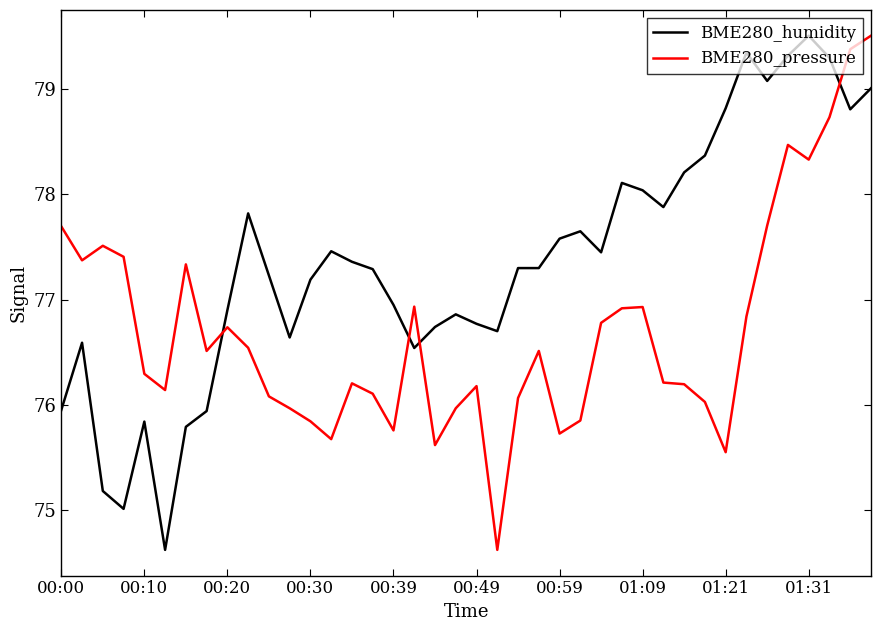

What is the difference between the maximum and minimum values in the BME280_humidity series?

4.9